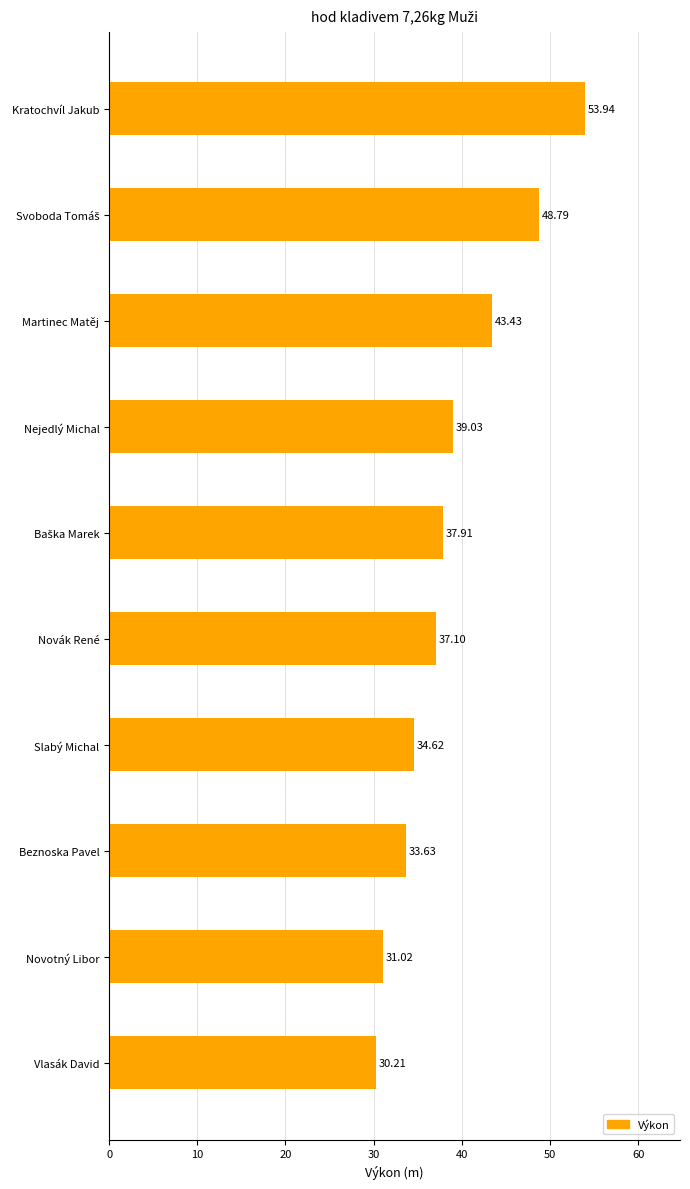

Which label corresponds to the largest value in the chart?

Kratochvíl Jakub